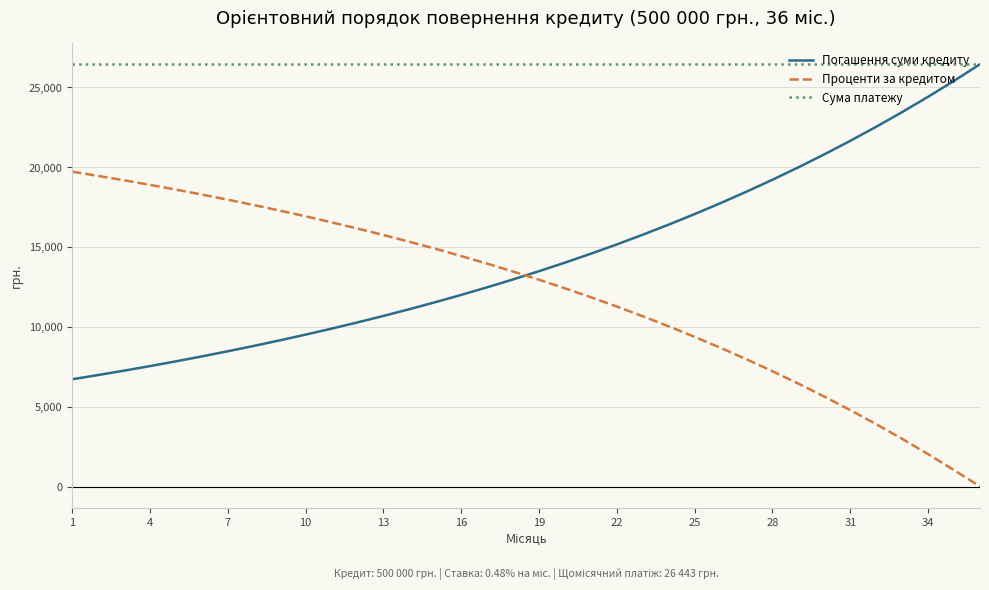

Which series has the largest total across all categories?

Сума платежу